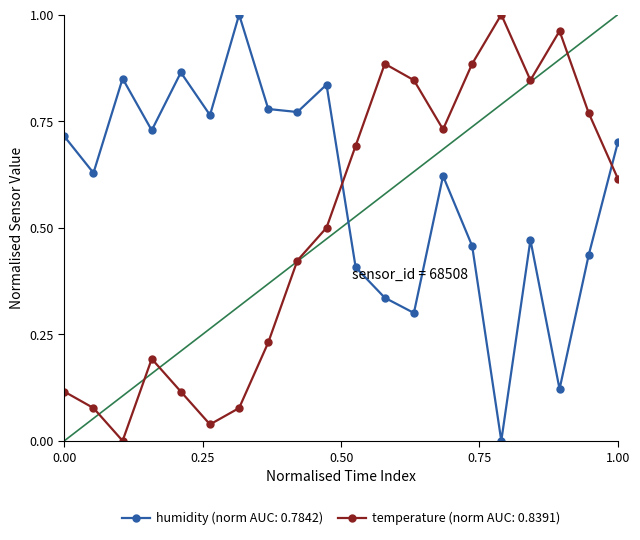

List the series in order of their overall mean, highest first.

humidity (norm AUC: 0.7842), temperature (norm AUC: 0.8391)